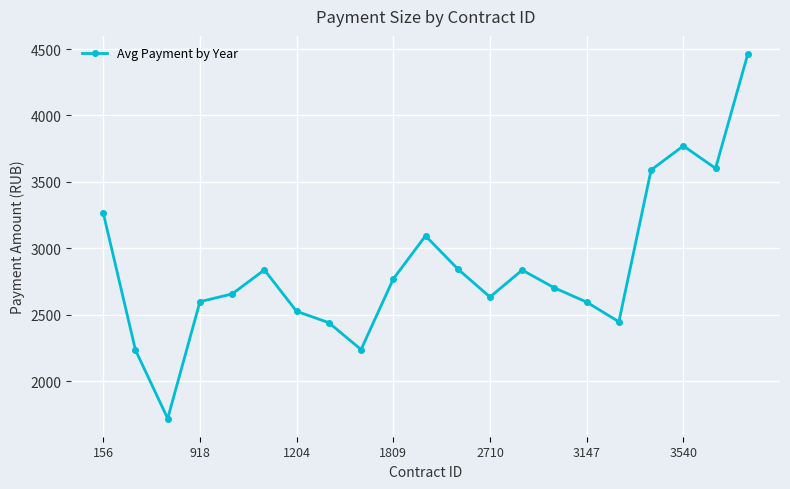

What is the minimum value shown in the chart?

1720.2